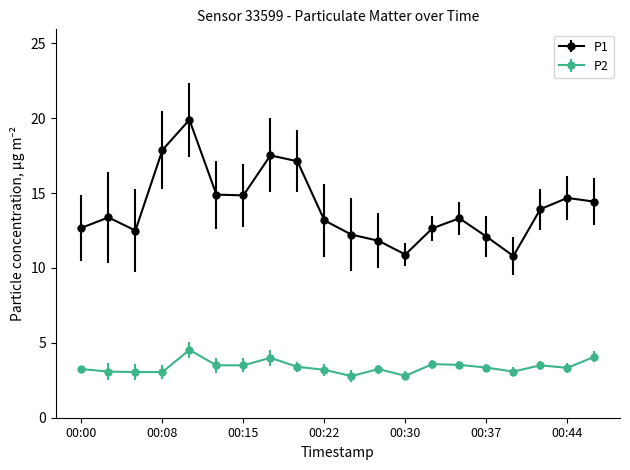

What is the average value of the P2 series?

3.4